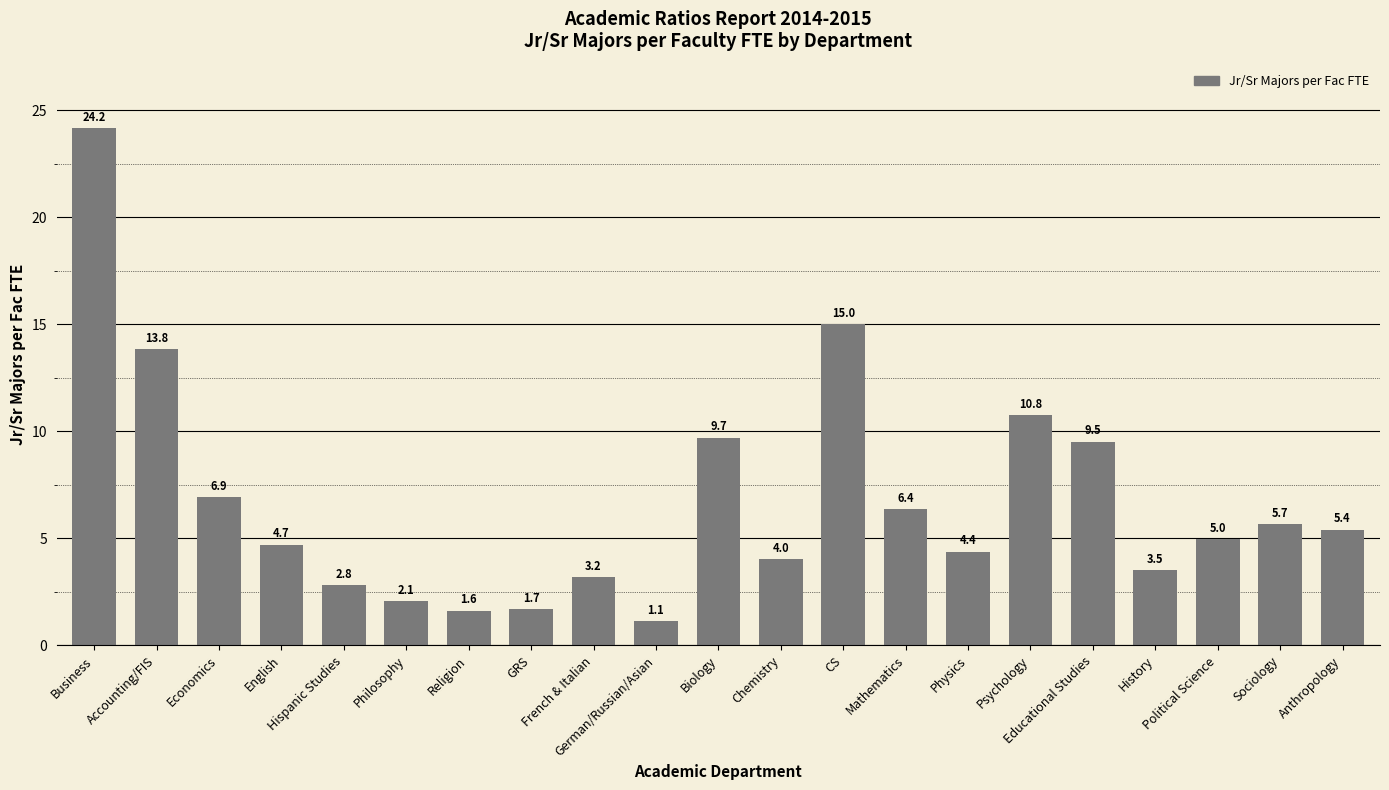

List the labels in order of value, smallest first.

German/Russian/Asian, Religion, GRS, Philosophy, Hispanic Studies, French & Italian, History, Chemistry, Physics, English, Political Science, Anthropology, Sociology, Mathematics, Economics, Educational Studies, Biology, Psychology, Accounting/FIS, CS, Business